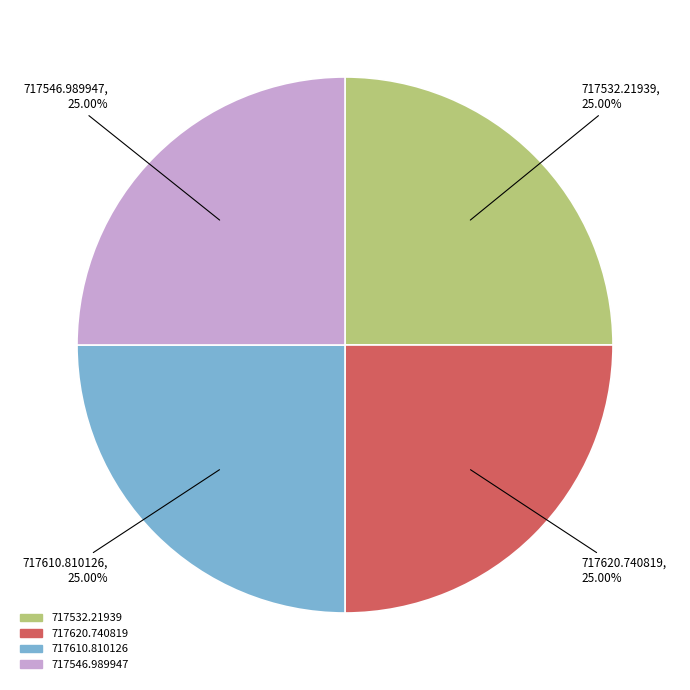

Approximately how many times larger is the value at 717532.21939 compared to 717610.810126?

1.0